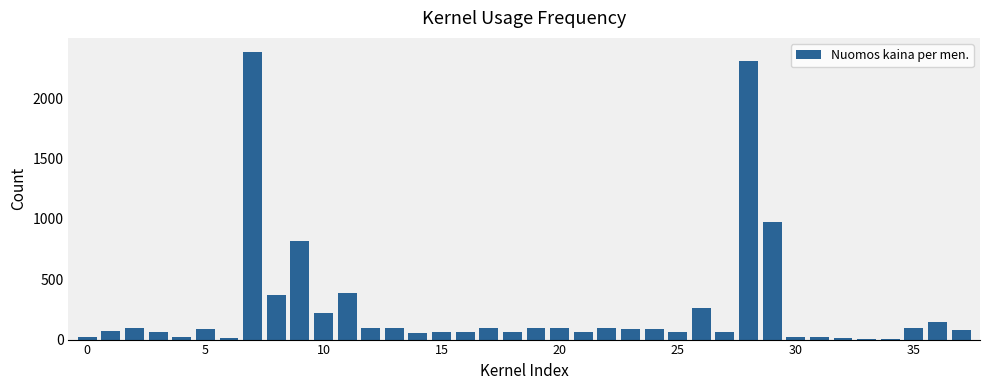

What is the maximum value shown in the chart?

2379.1